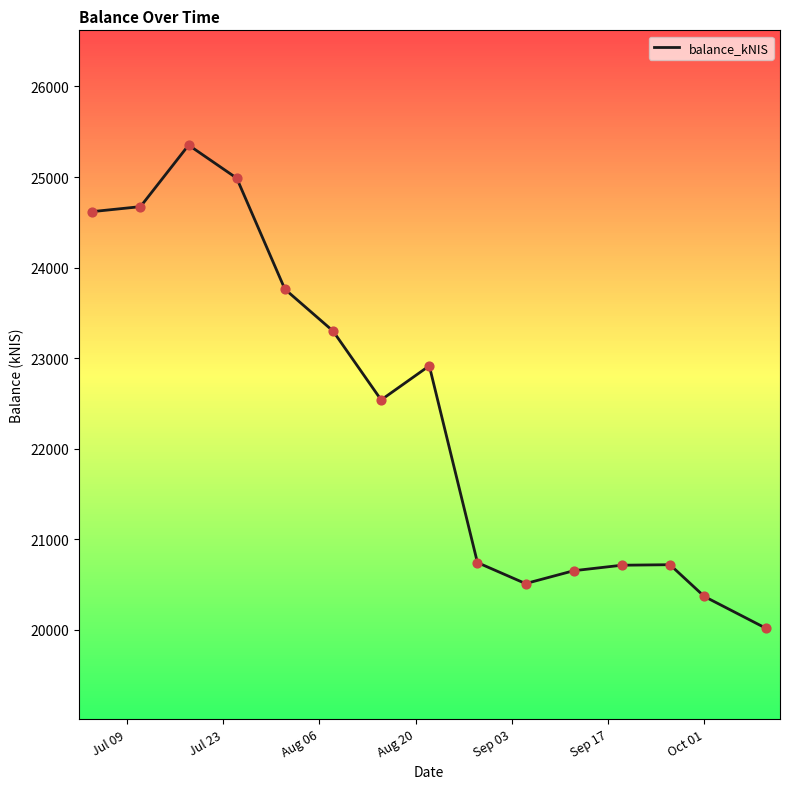

What is the highest value of the balance_kNIS series?

25352.3